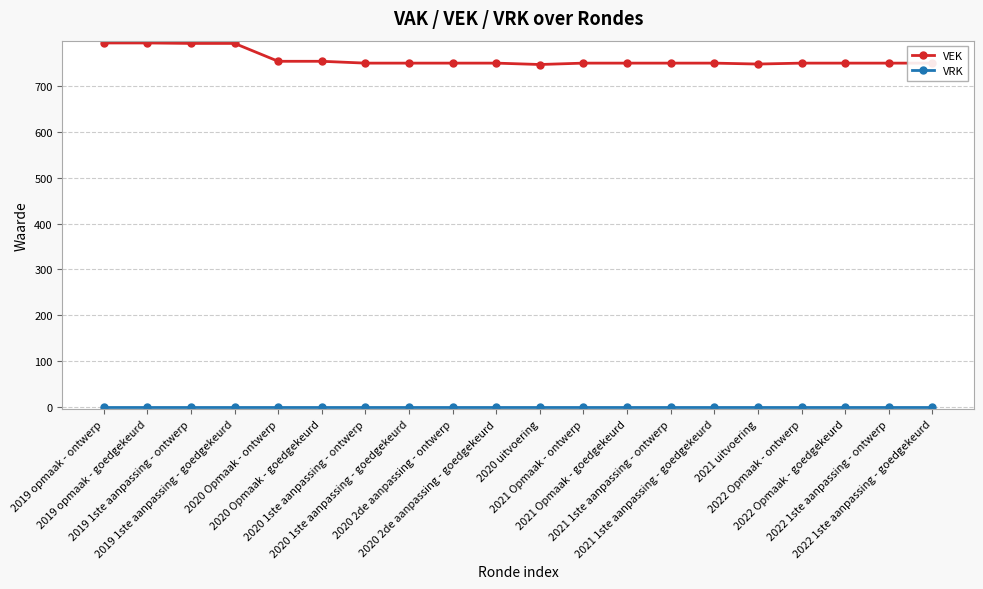

True or false: VEK has a value of 1087 at 2021 1ste aanpassing - ontwerp.

False